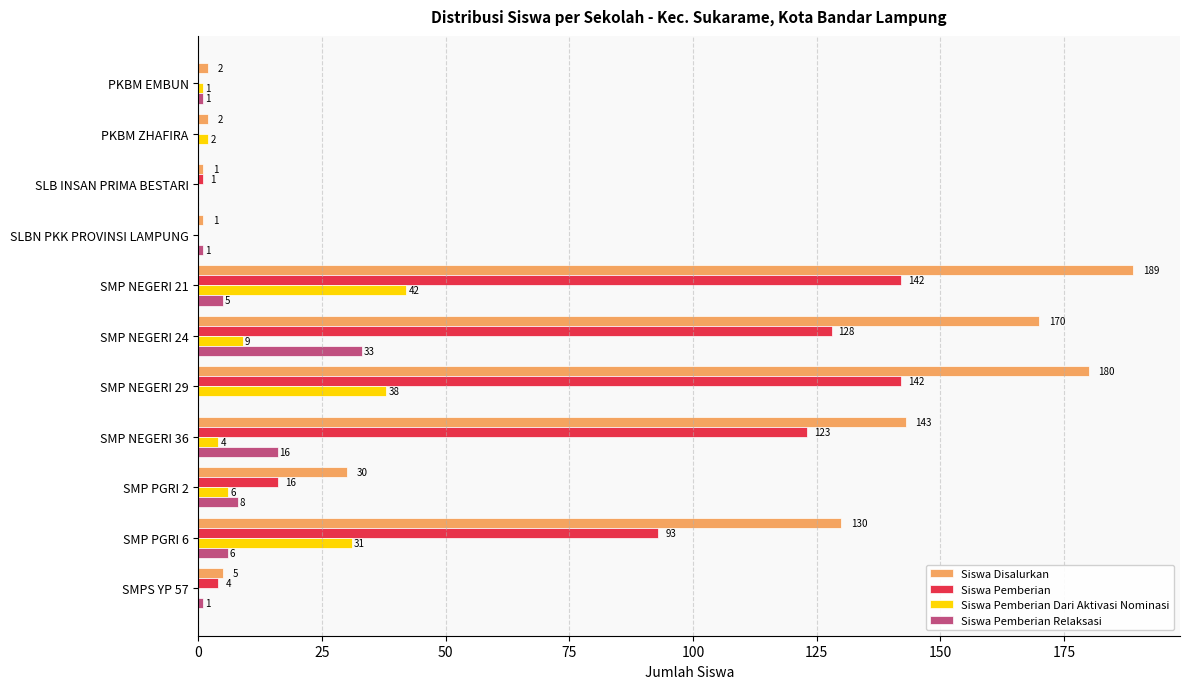

Is it true that Siswa Pemberian Relaksasi equals 23 at SMP NEGERI 36?

False